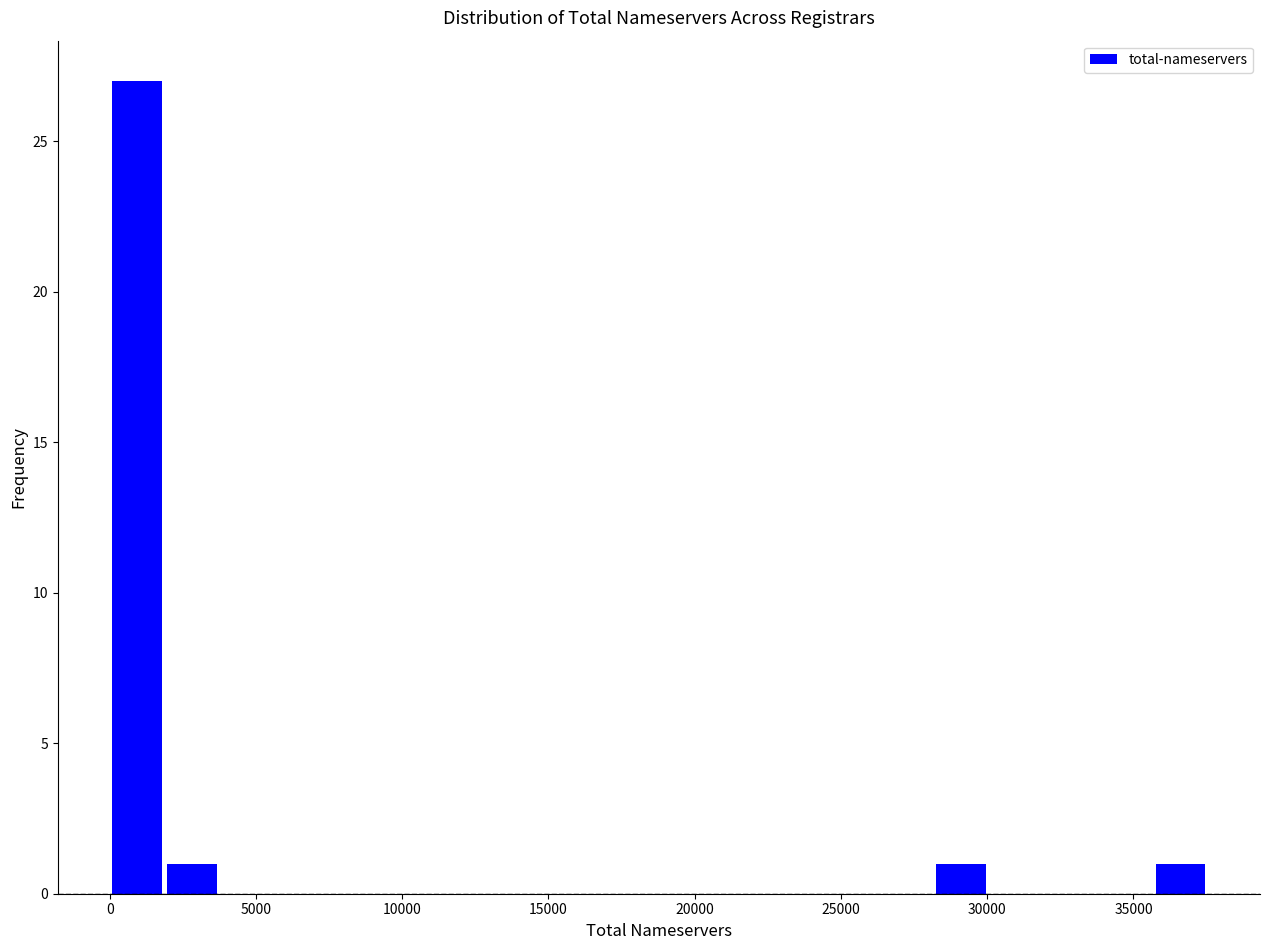

Around what value on the x-axis is the tallest bar? Give the approximate position of its centre, as read against the axis.

1000